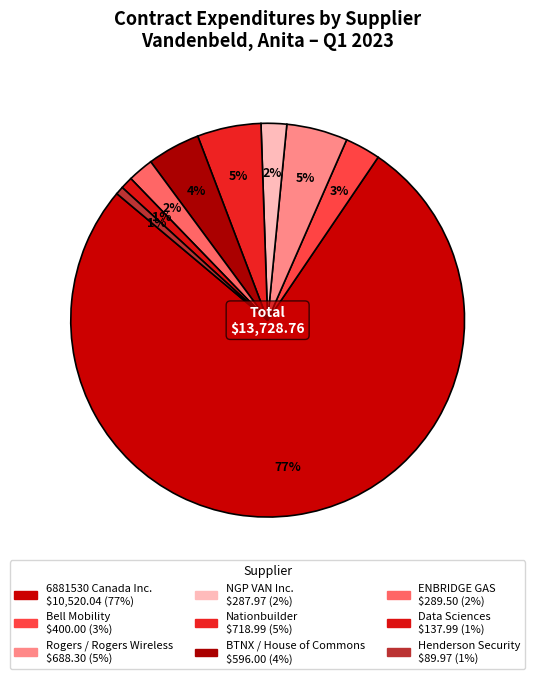

To the nearest percent, what is the difference between the largest and smallest slice percentages?

76%